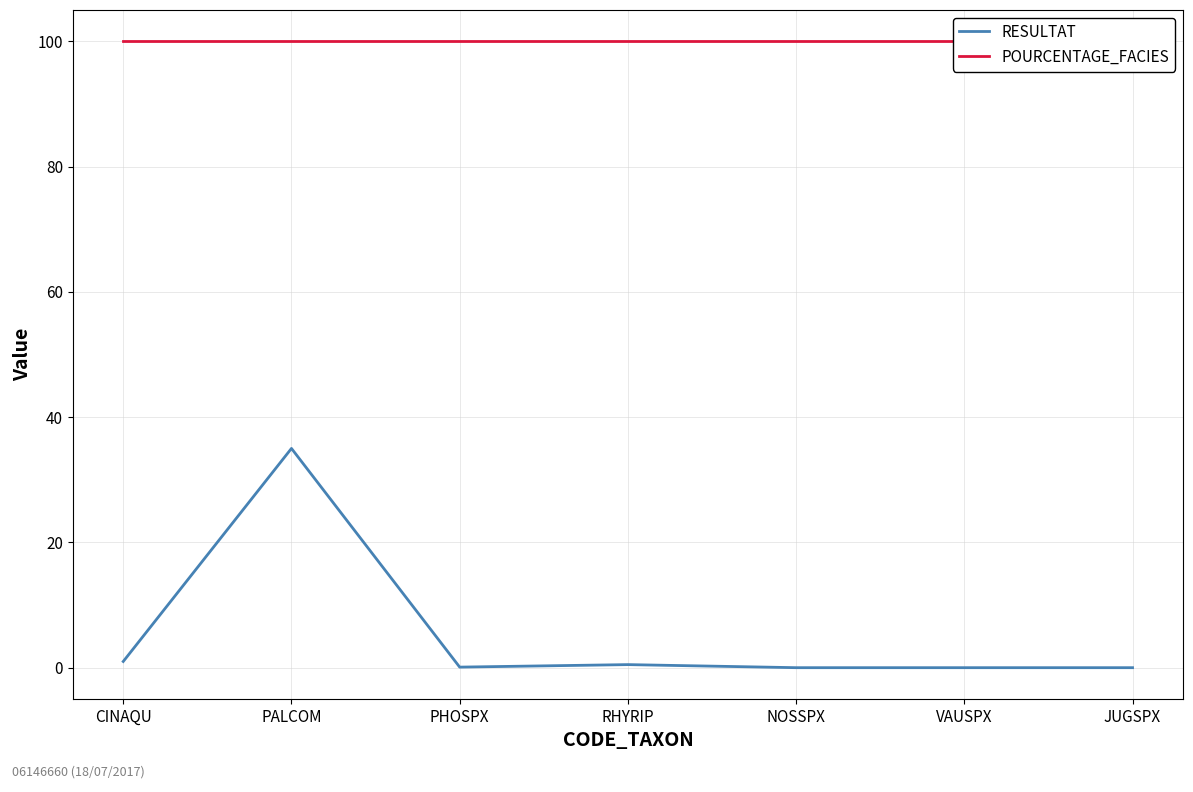

What position from the left is VAUSPX?

6